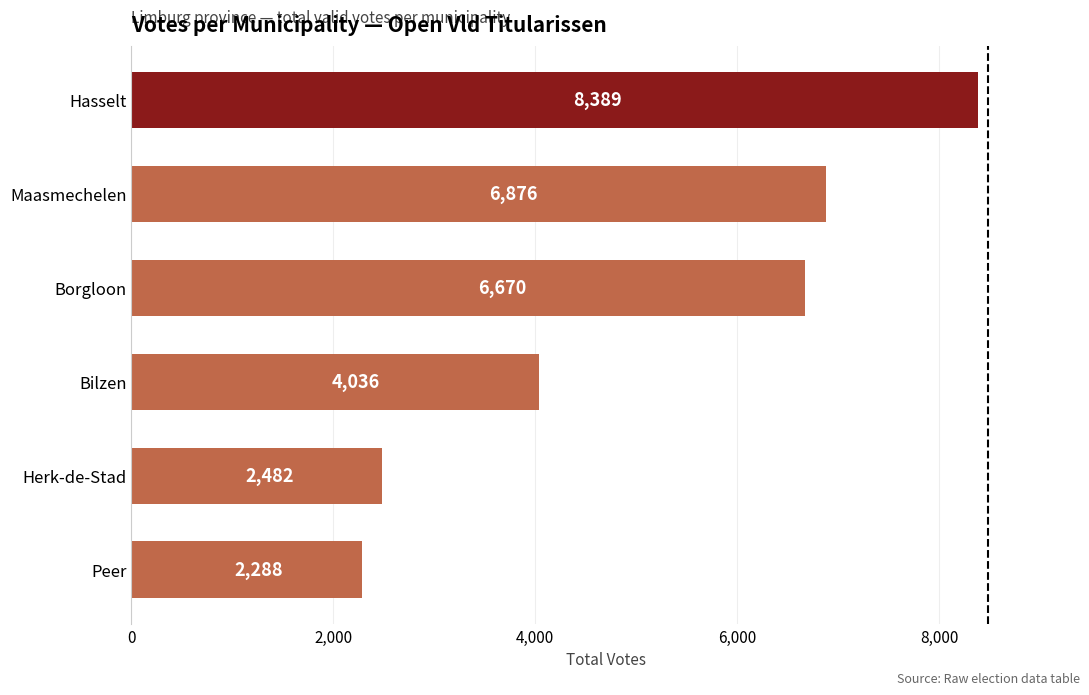

What is the ratio of the value at Borgloon to the value at Maasmechelen?

1.0